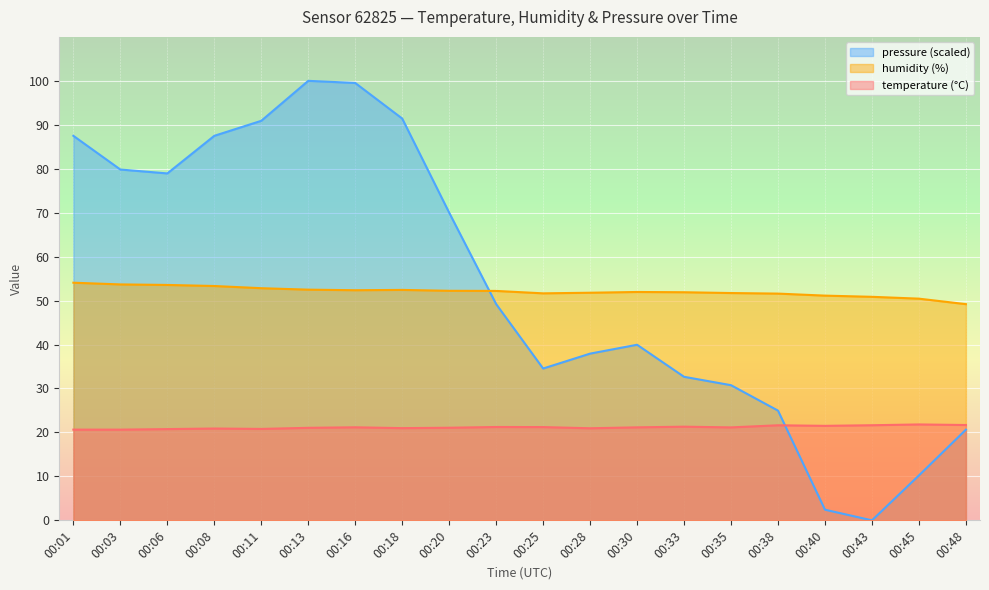

At how many categories does at least one series exceed 19?

20